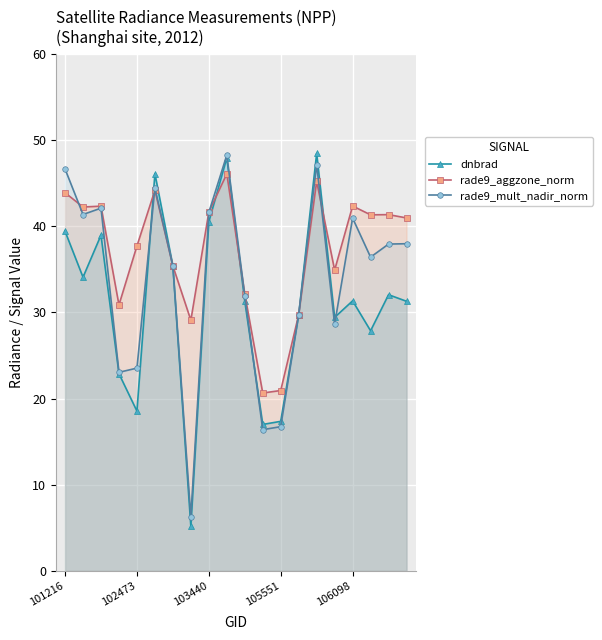

What is the value of the rade9_aggzone_norm point at the 10th from the left?

46.1